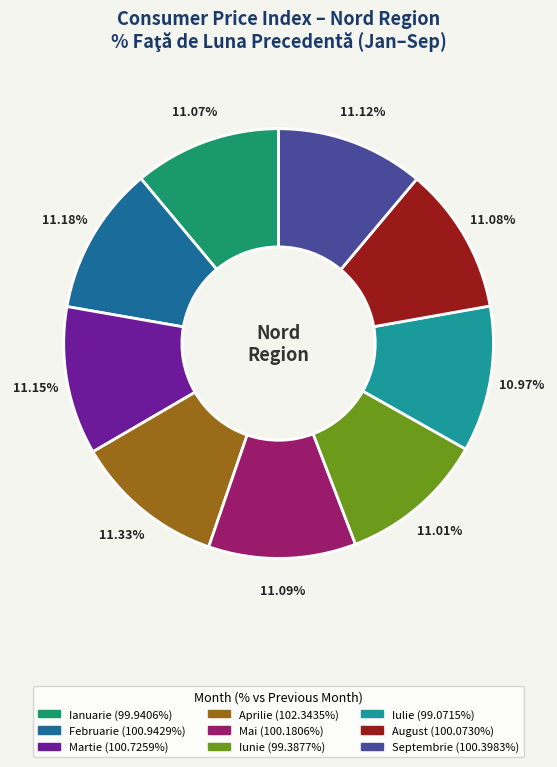

Count the number of slices in the pie.

9